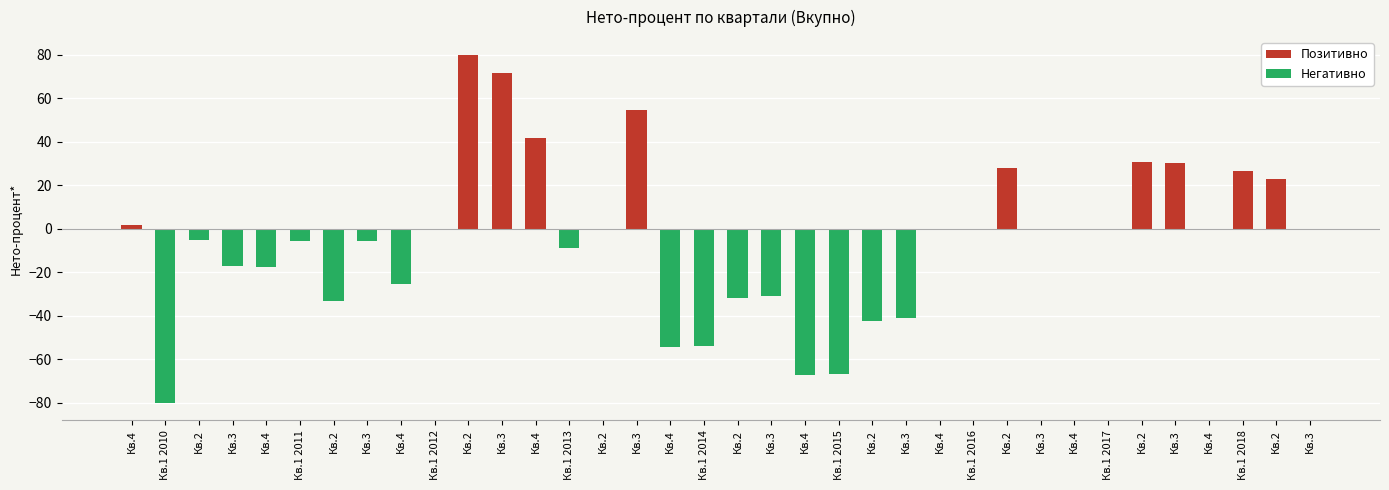

Which has a higher value, Кв.3 or Кв.1 2014?

Кв.3